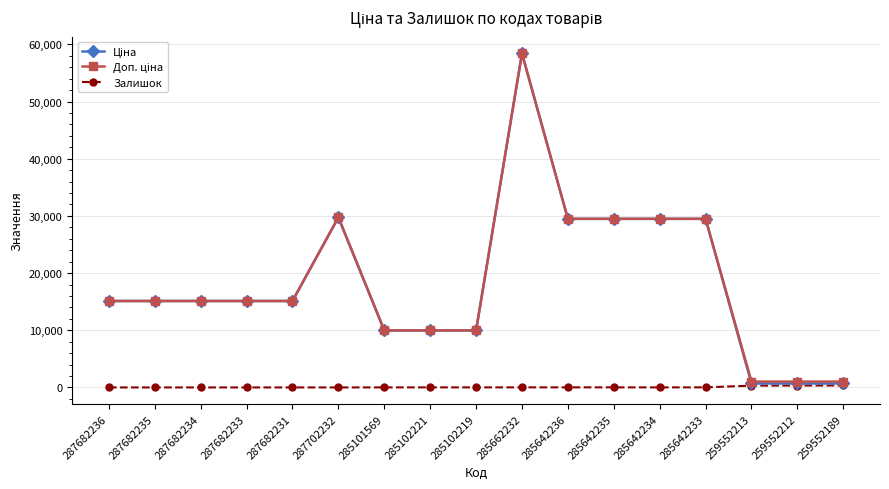

How many data points does each series have?

17